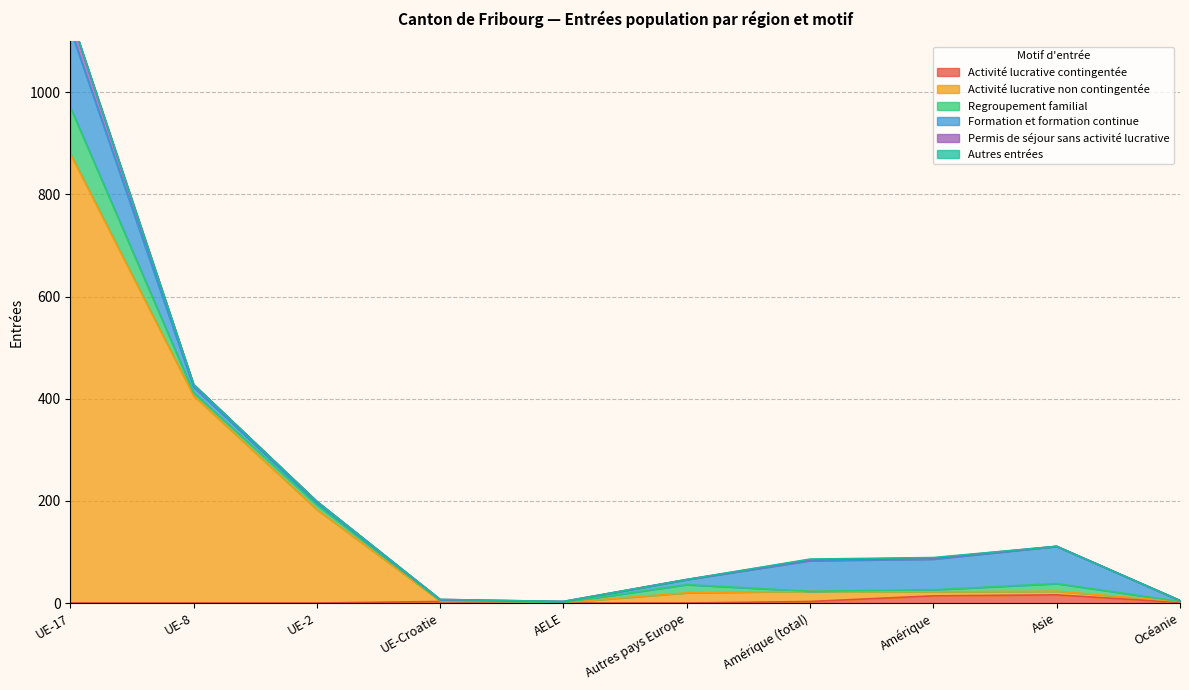

What is the difference between the maximum and minimum values in the Autres entrées series?

1